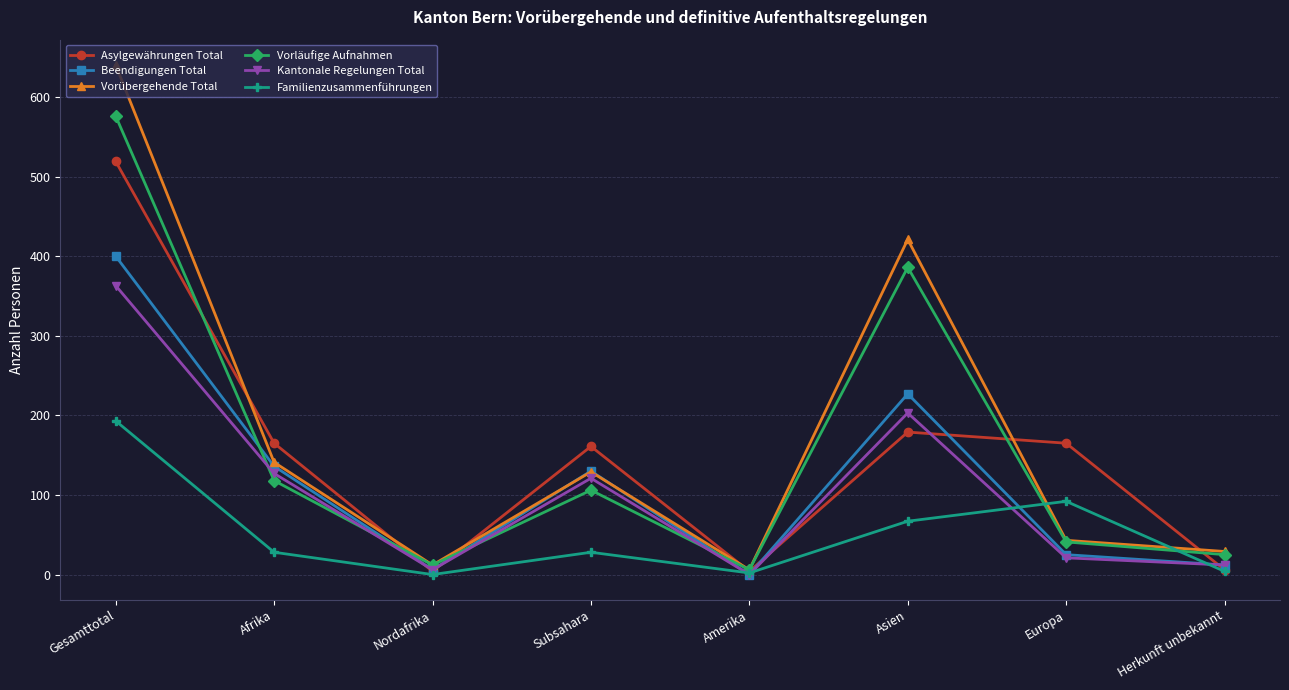

True or false: Vorläufige Aufnahmen has more than 2 interior local peaks.

False